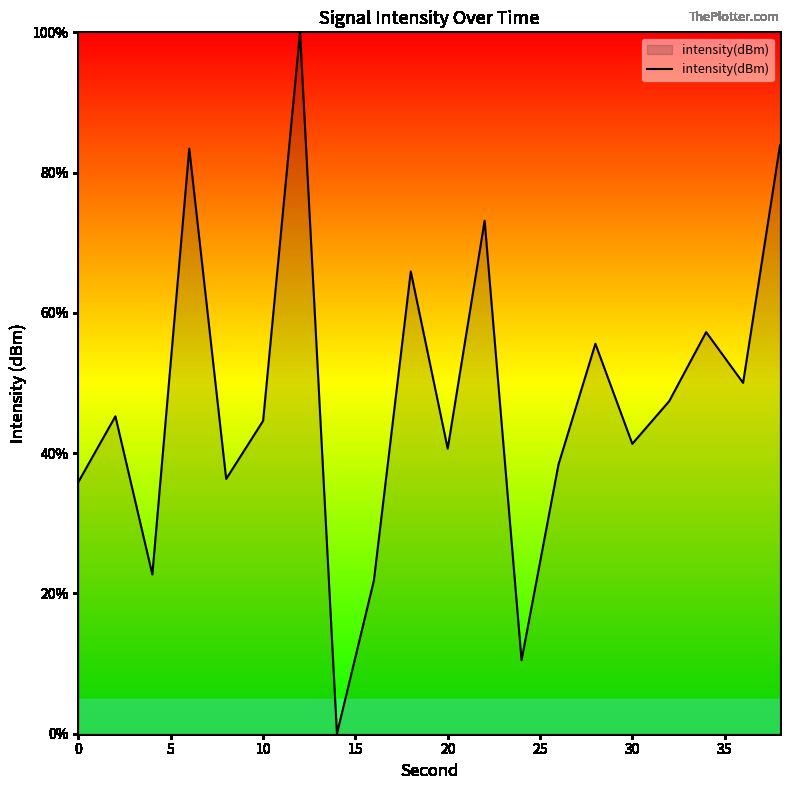

What is the maximum value shown in the chart?

100.0